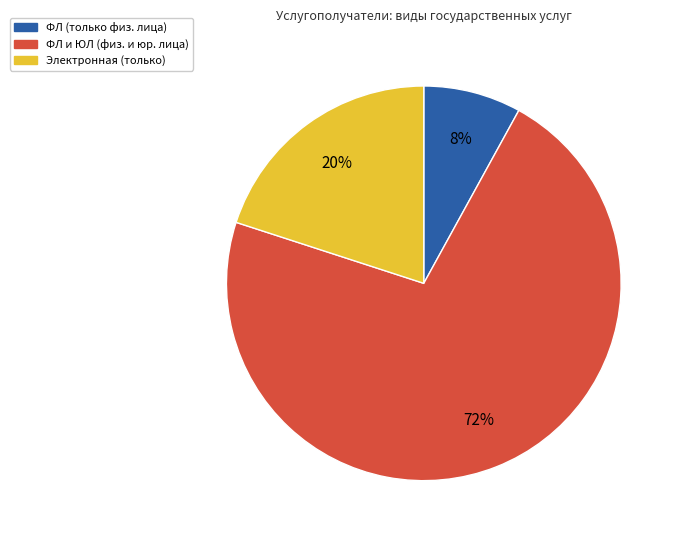

To the nearest percent, what is the difference between the largest and smallest slice percentages?

64%